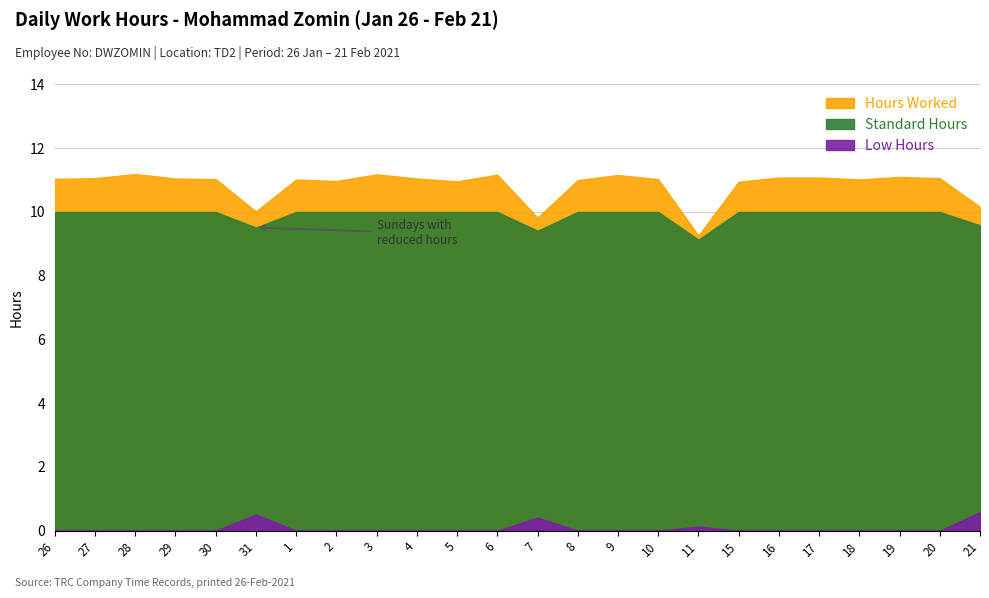

What is the average value of the Hours Worked series?

10.8